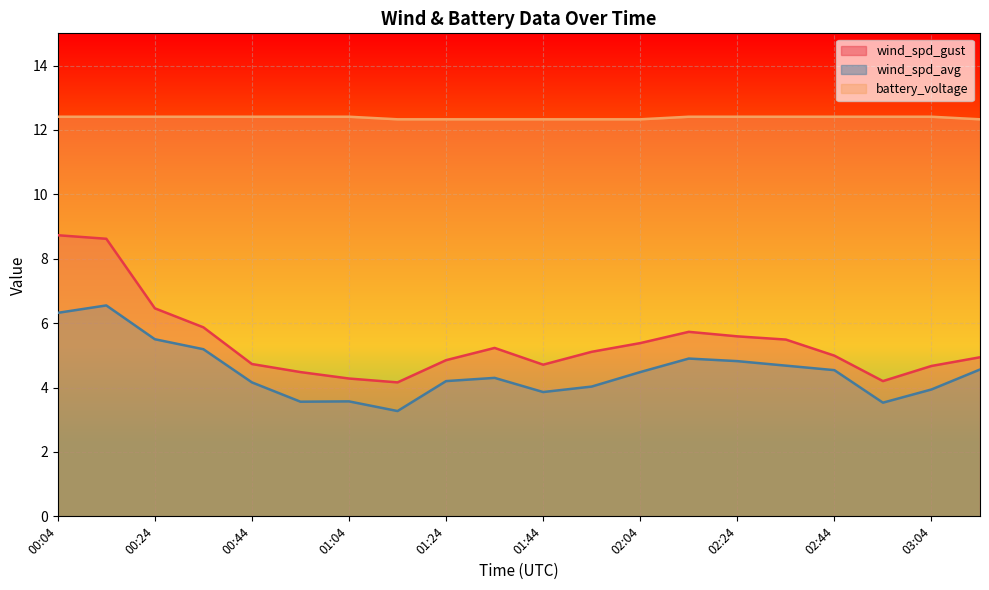

What is the label of the 2nd point from the left?

00:14